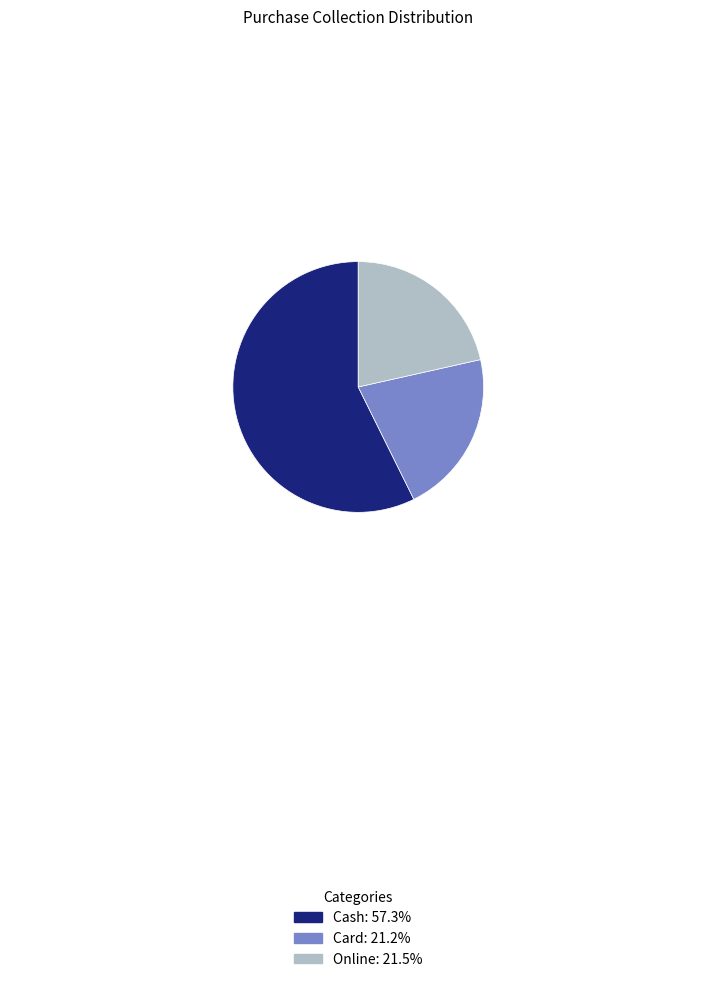

Which slice is the largest?

Cash